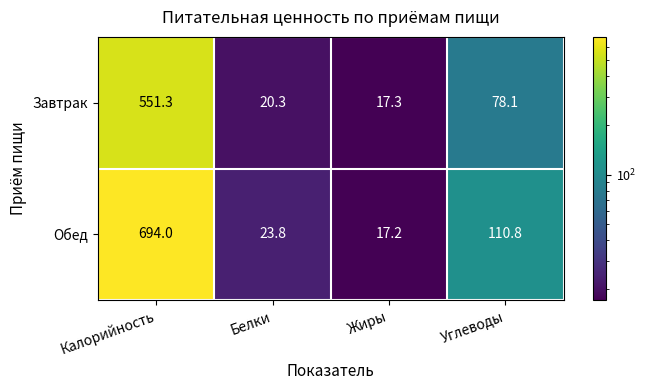

What is the maximum value for Завтрак?

551.3